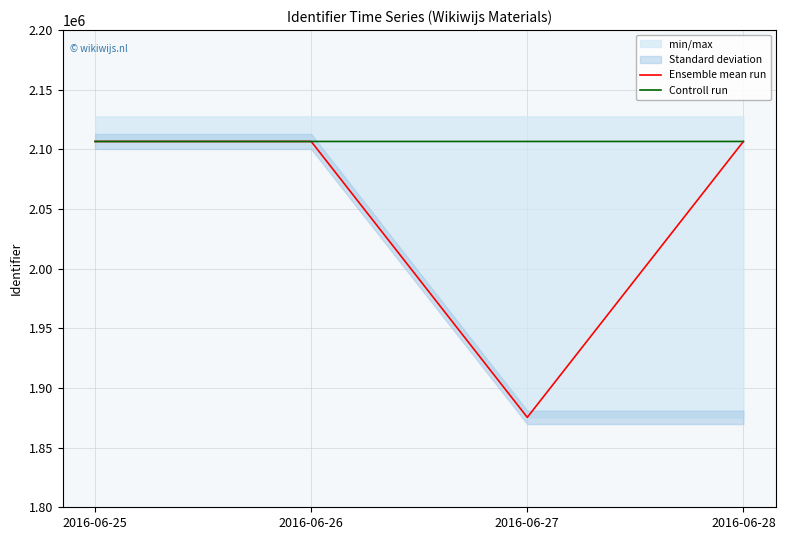

True or false: Controll run has more than 0 points higher than both neighbors.

False